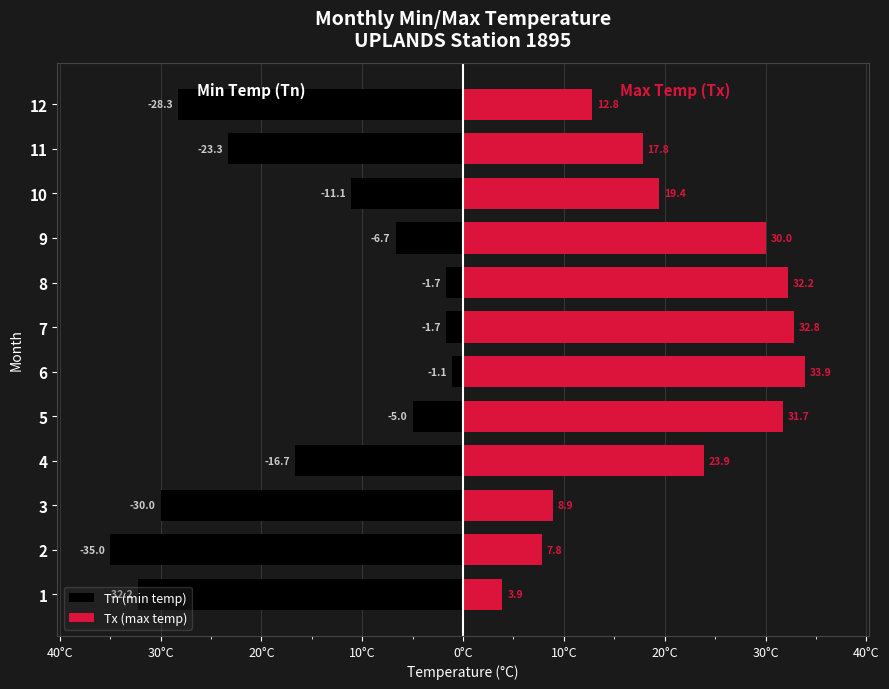

The value of Tn (min temp) at 1 is -16.8. True or false?

False